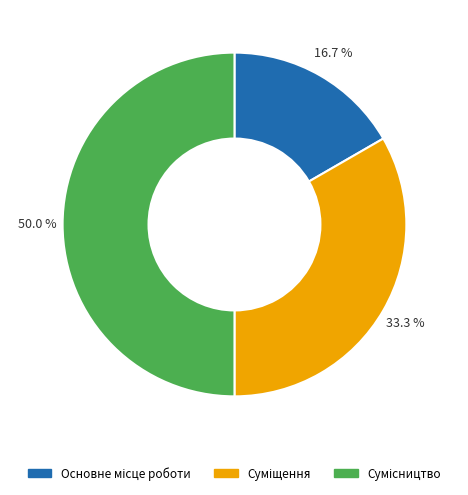

To the nearest percent, what is the difference between the Суміщення and Сумісництво slice percentages?

17%